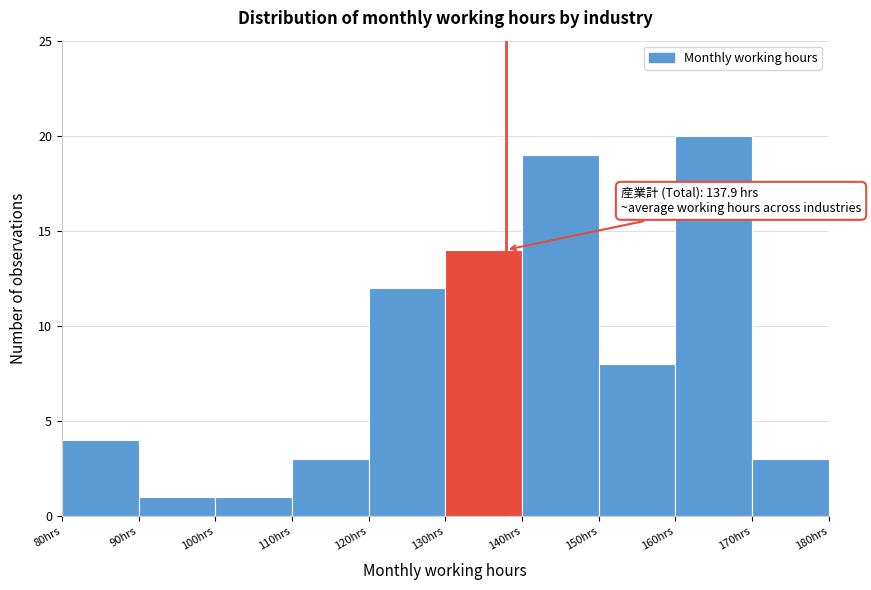

Over which range of the x-axis is the bar tallest?

160 to 170